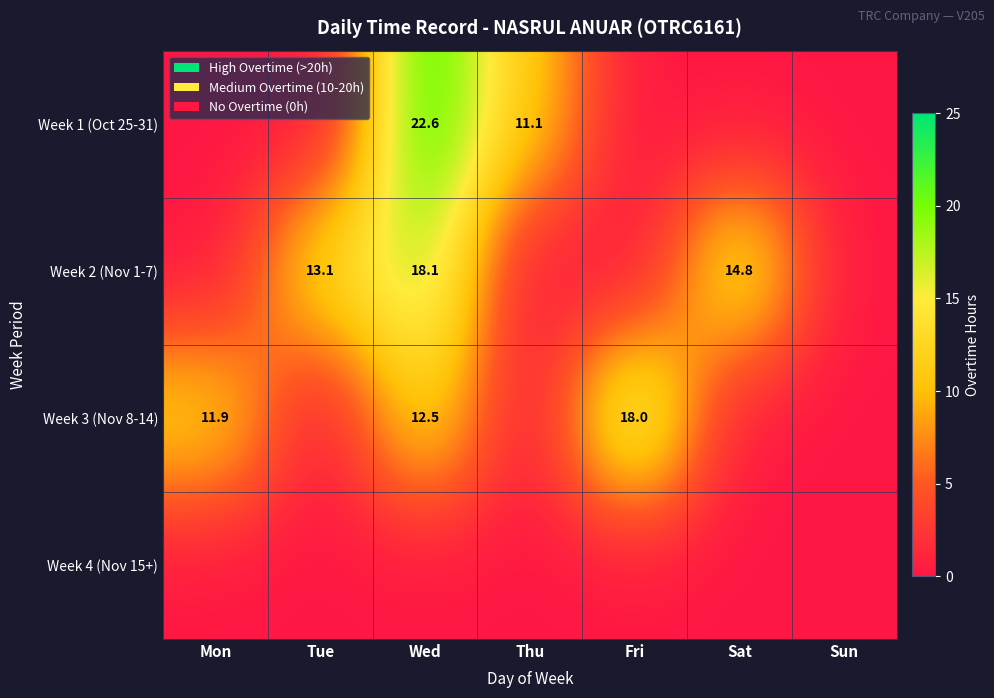

How many data points does each series have?

7